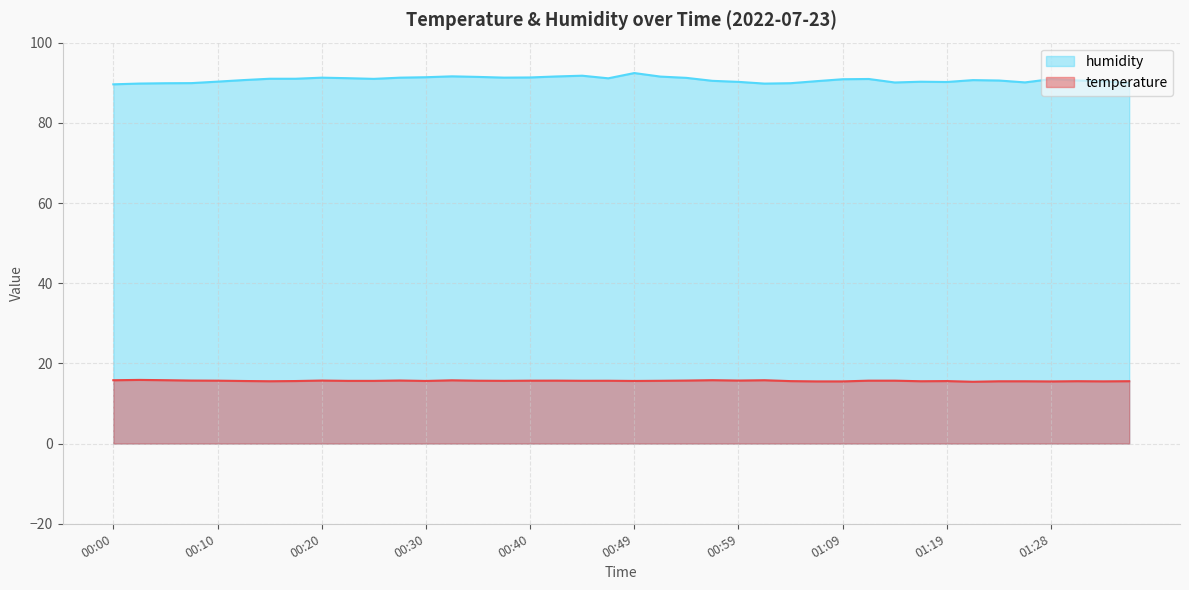

How many data points does each series have?

40